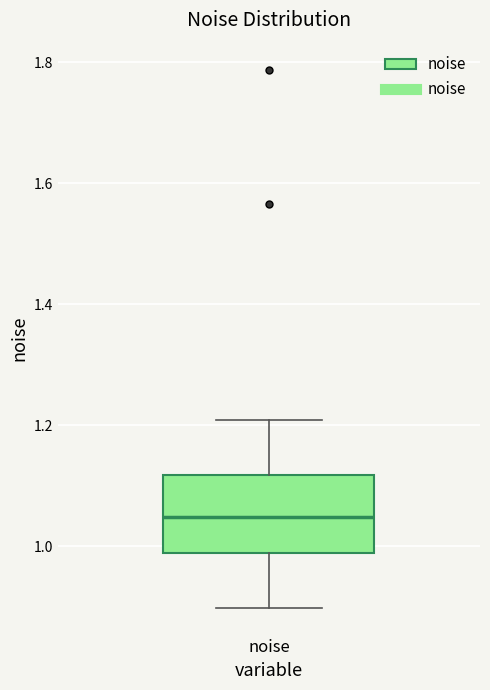

Transcribe this box plot: give where the median line is, the range the box spans, and where the two whiskers end, as read against the y-axis. The values are not printed on the chart, so give them approximately, as read against the axis.

median 1.04, box 0.98 to 1.12, whiskers 0.90 to 1.20